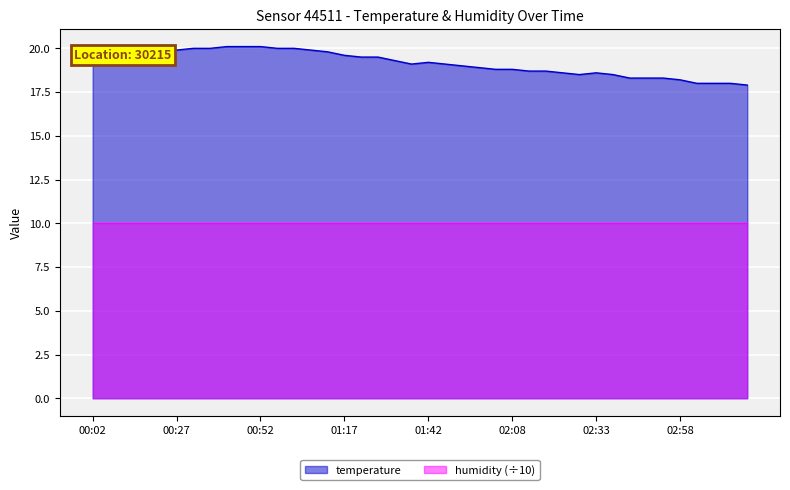

Count the number of values greater than 19.

22